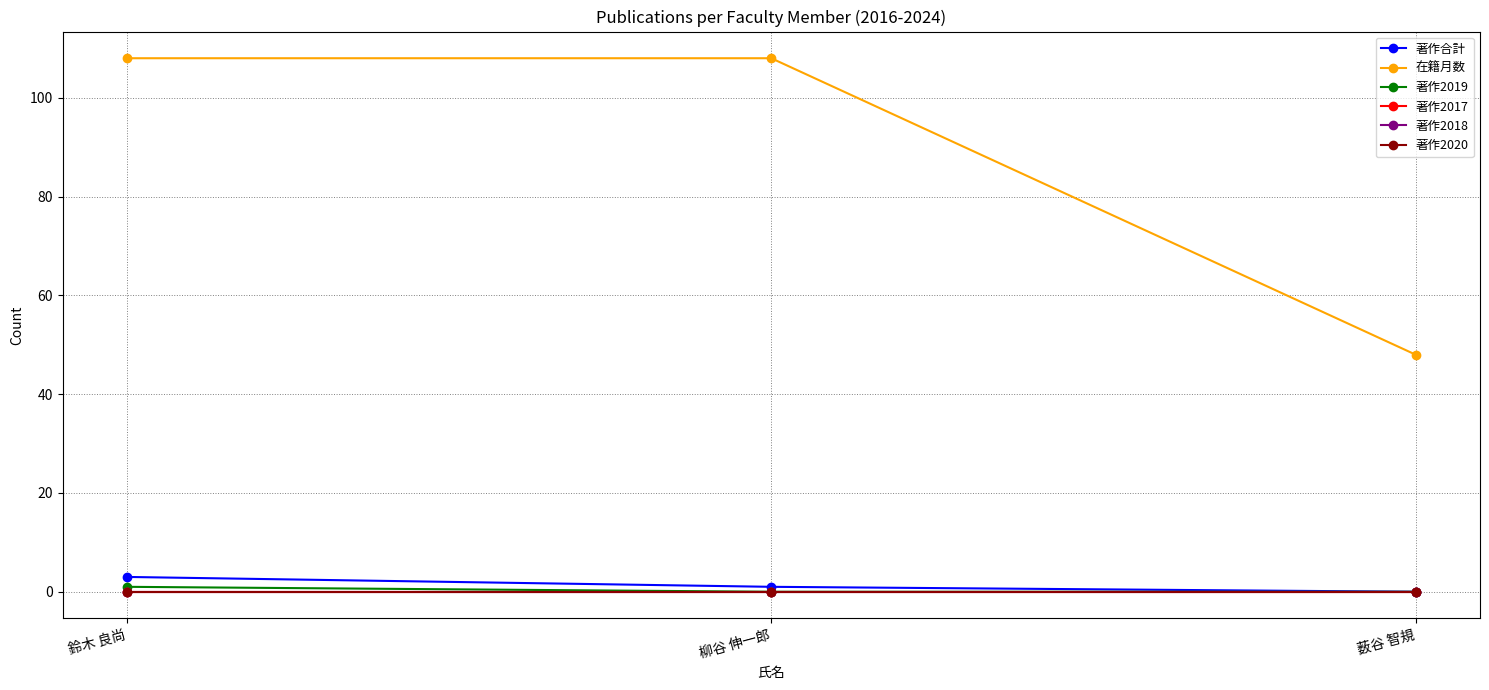

What is the spread (max minus min) of values at 柳谷 伸一郎?

108